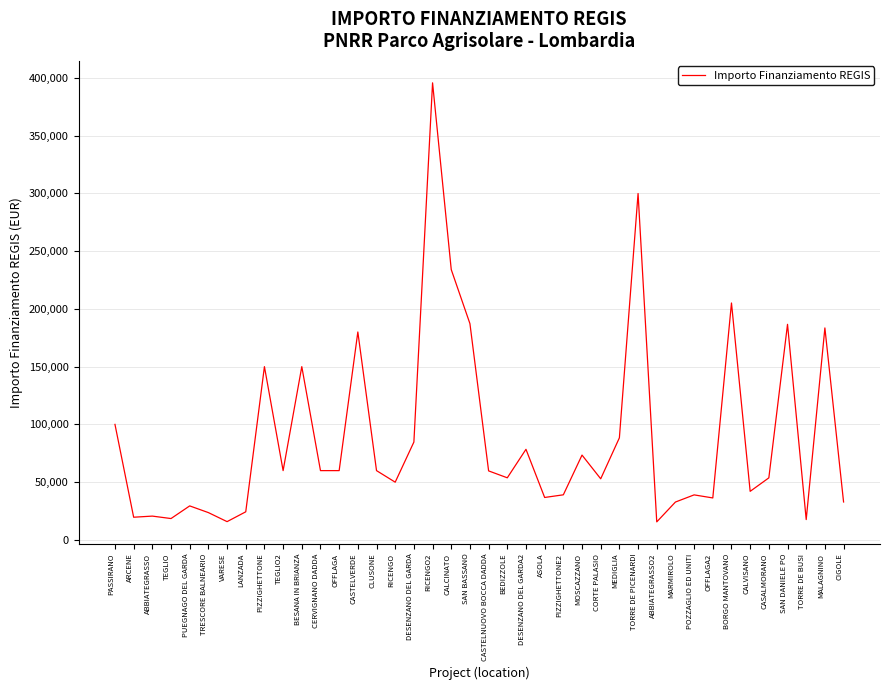

How many lines are shown in the chart?

1